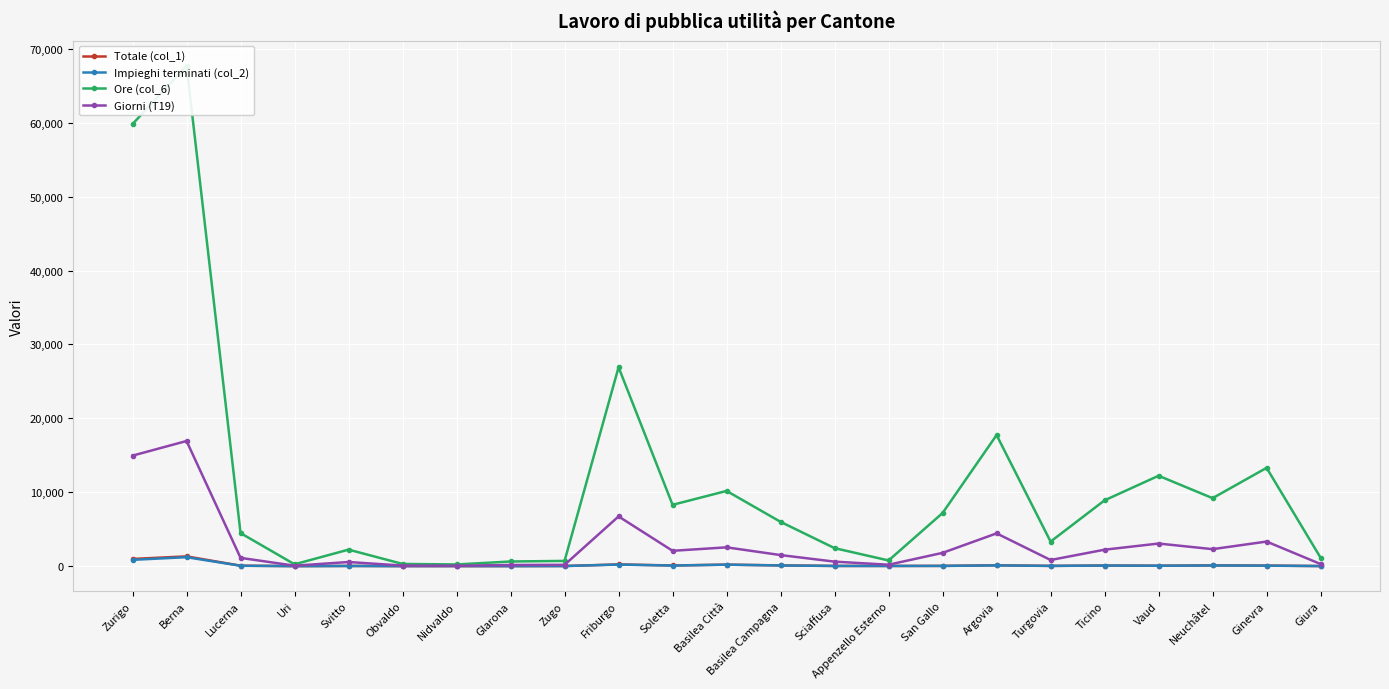

Does the chart display data point markers on the line(s)?

Yes